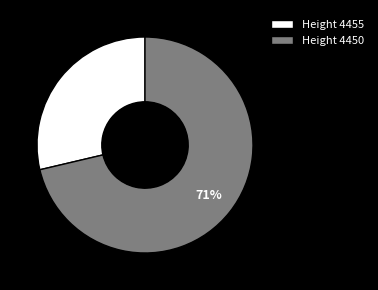

Is there a majority slice in this chart?

Yes